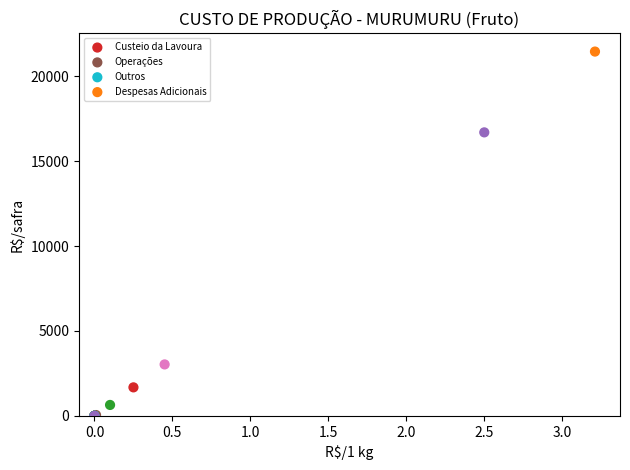

Which series has the largest Y range (max minus min)?

Despesas Adicionais